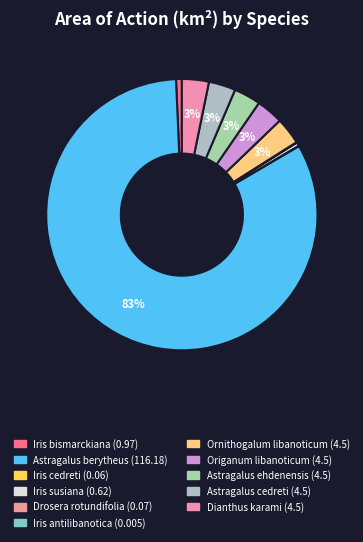

What is the largest slice in the pie chart?

Astragalus berytheus